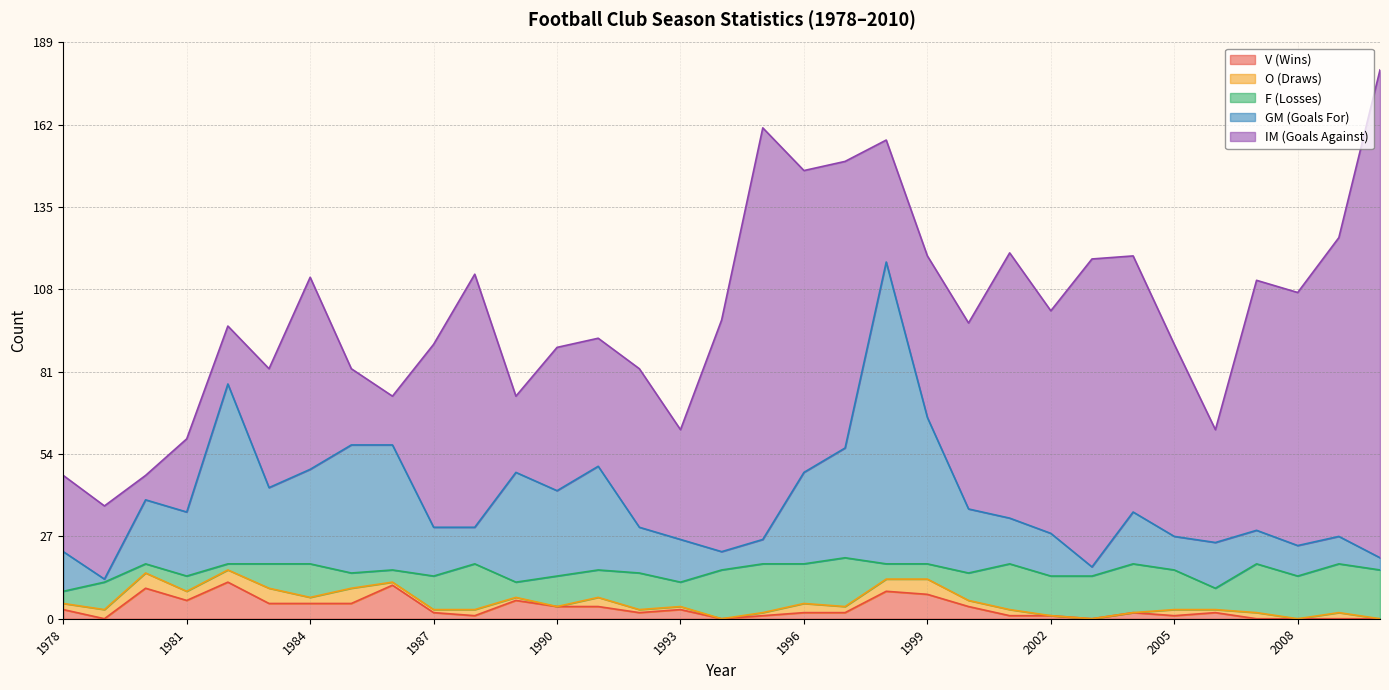

At which label does F (Losses) reach its minimum?

1982